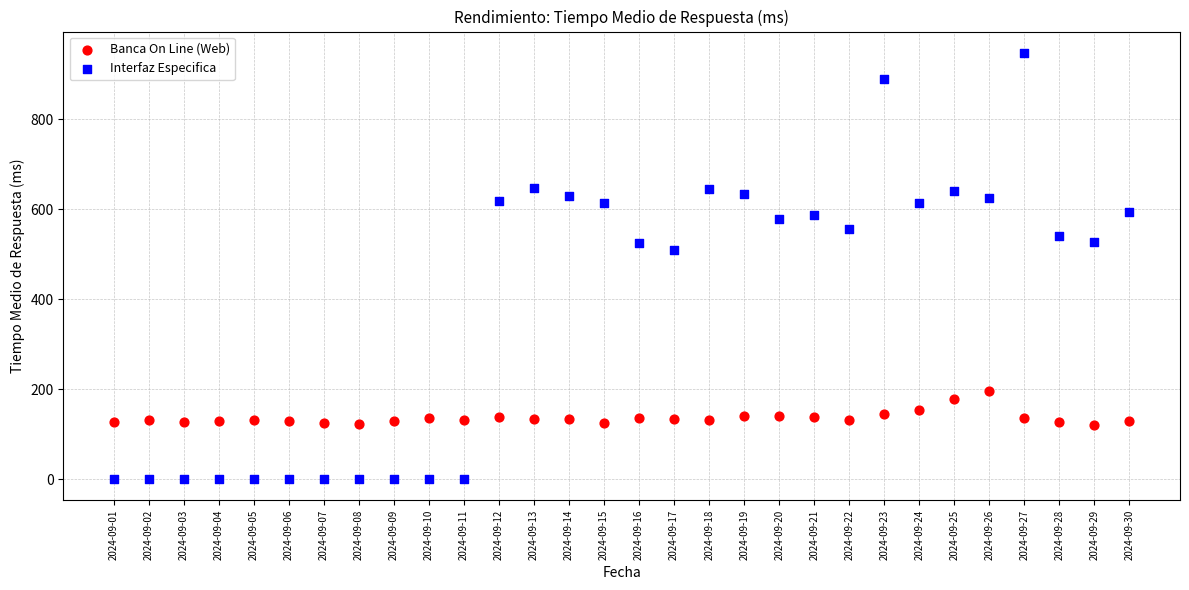

In the Interfaz Especifica series, what Y value is closest to 474?

509.0